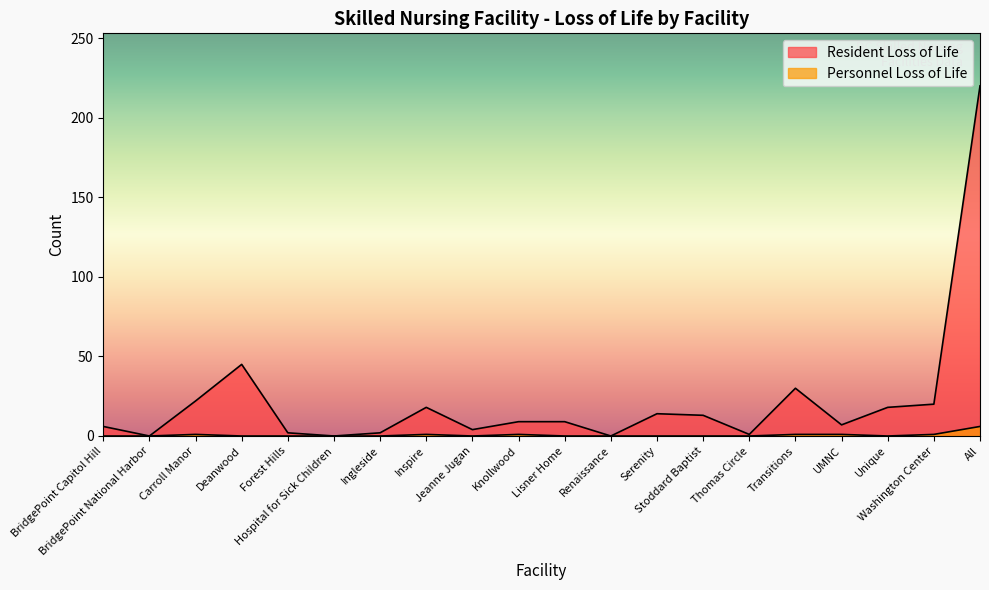

What is the label of the 18th point from the right?

Carroll Manor